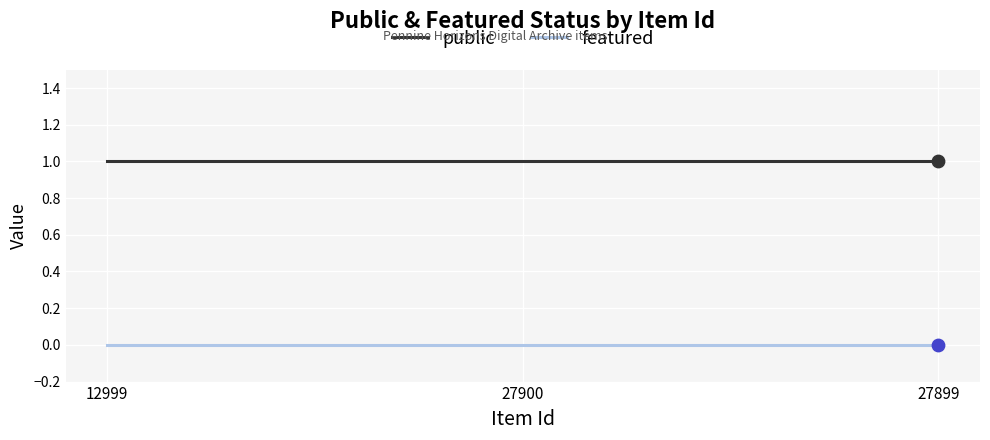

Rank the series by their average value, from lowest to highest.

featured, public